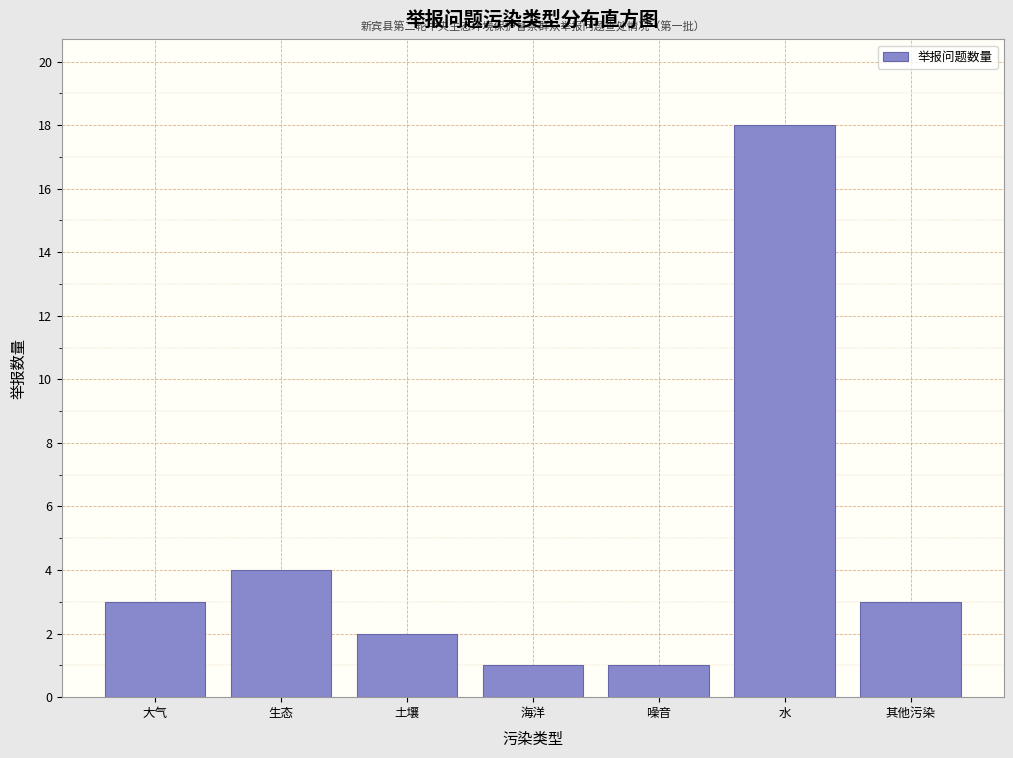

Reading left to right, what are all the values shown in this chart?

3	4	2	1	1	18	3